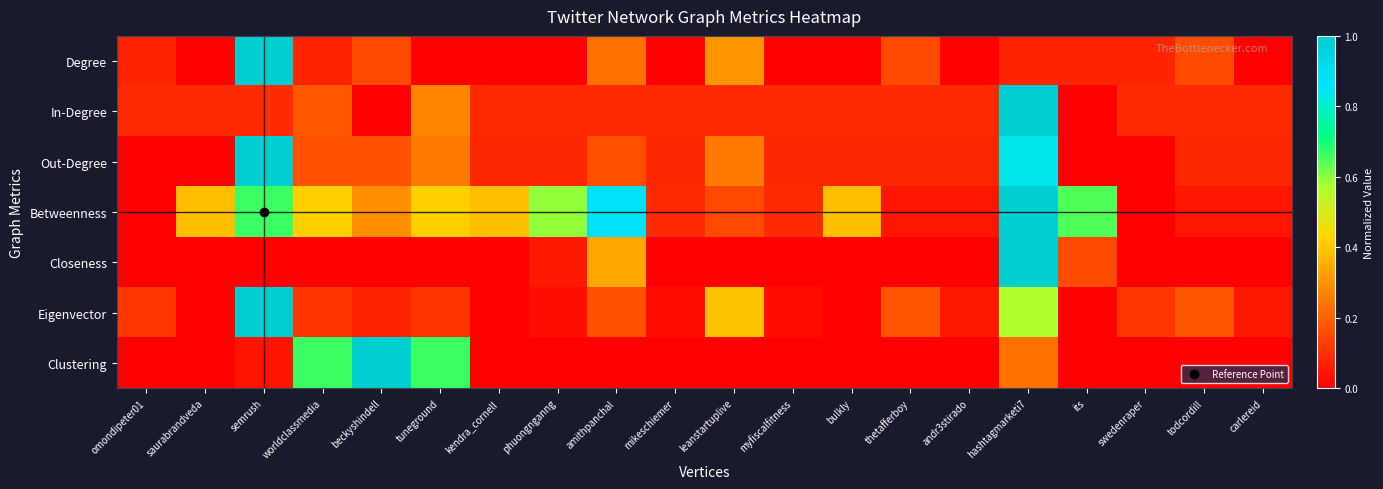

At how many categories does at least one series exceed 0?

20